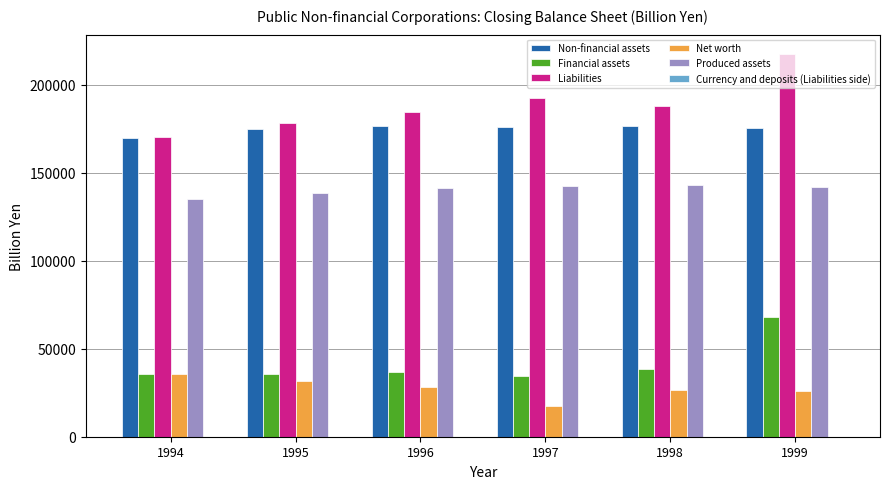

Is the value of Net worth at 1995 greater than the value of Liabilities at 1995?

No